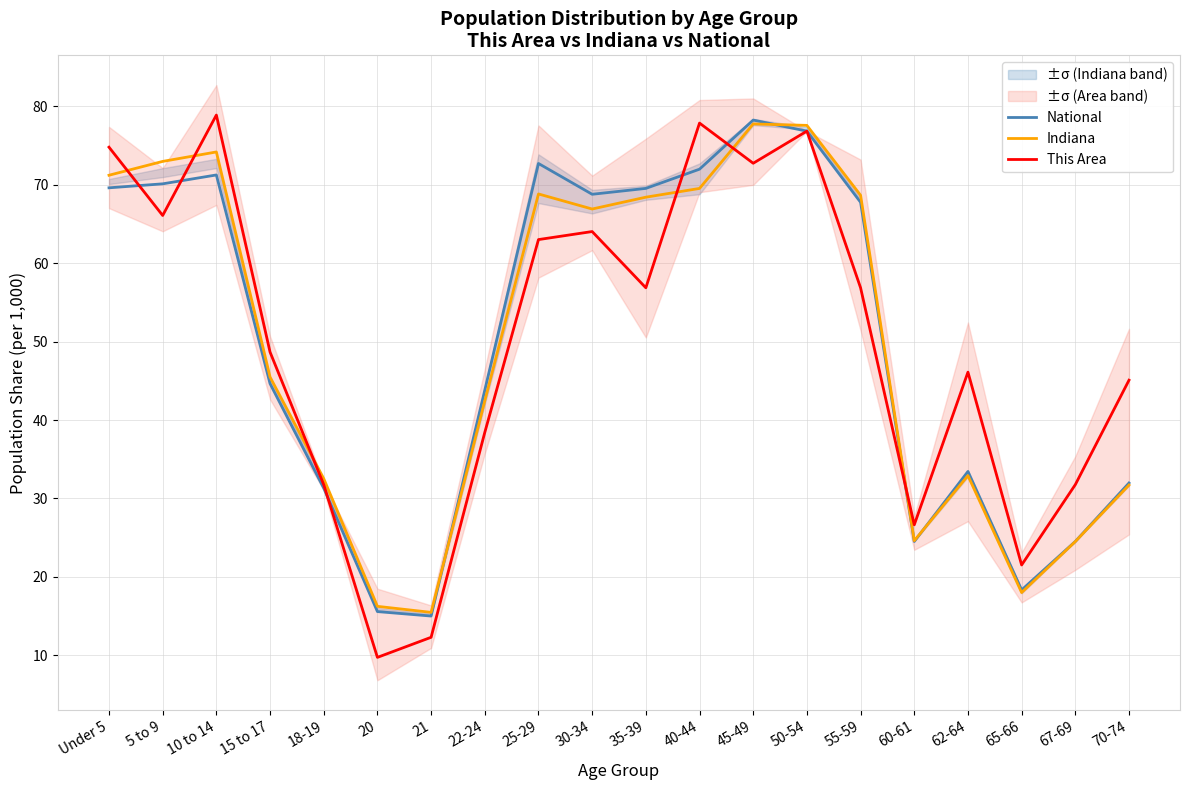

Between 5 to 9 and 25-29, which series saw the biggest shift?

Indiana